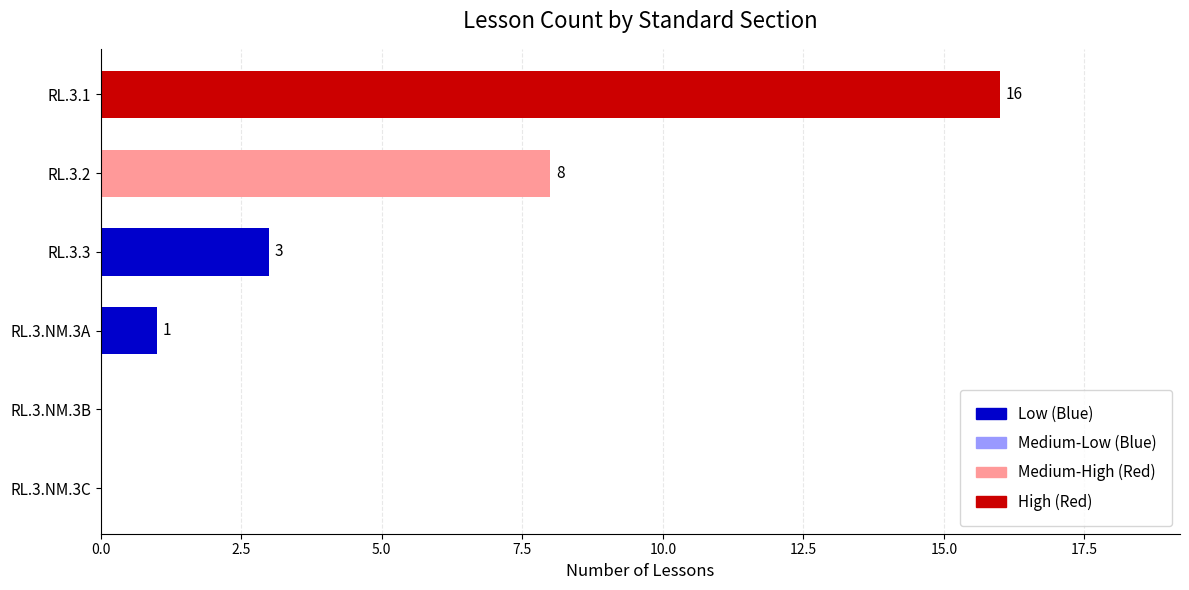

What is the greatest value displayed?

16